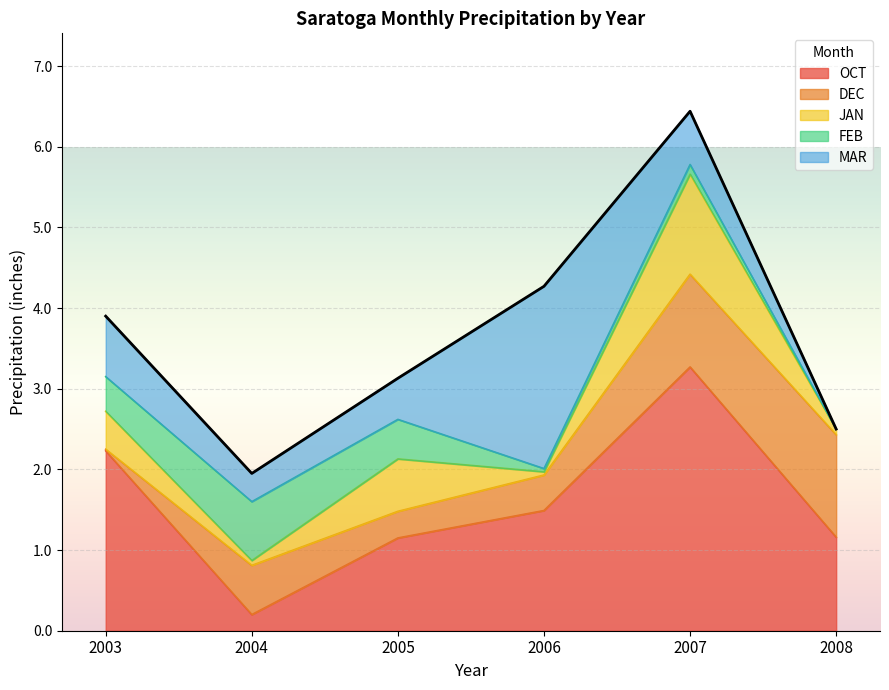

True or false: DEC has a value of 1.1 at 2007.

True